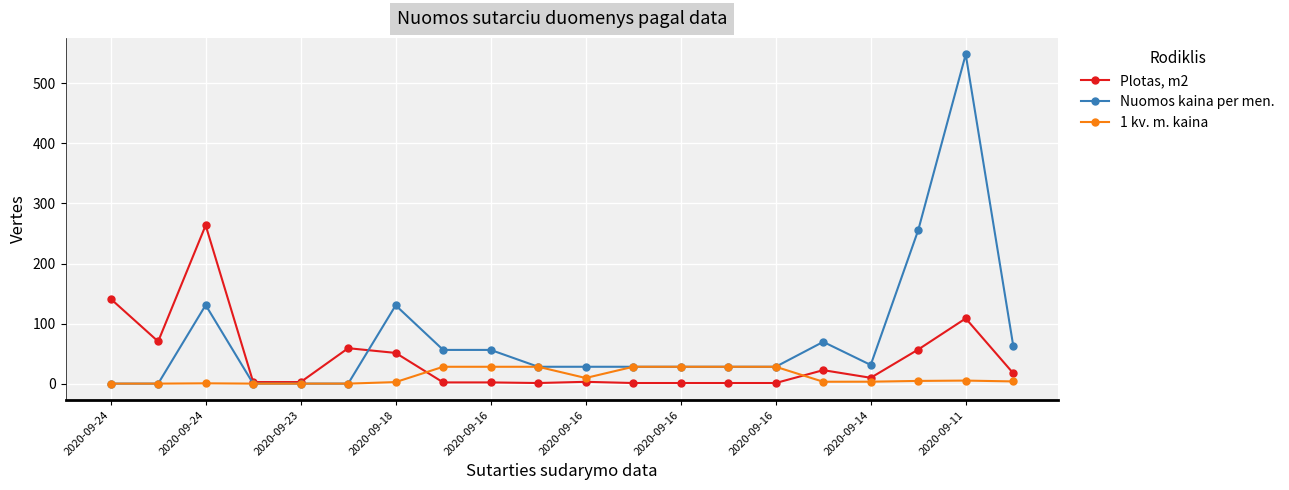

Which series has the largest total across all categories?

Nuomos kaina per men.